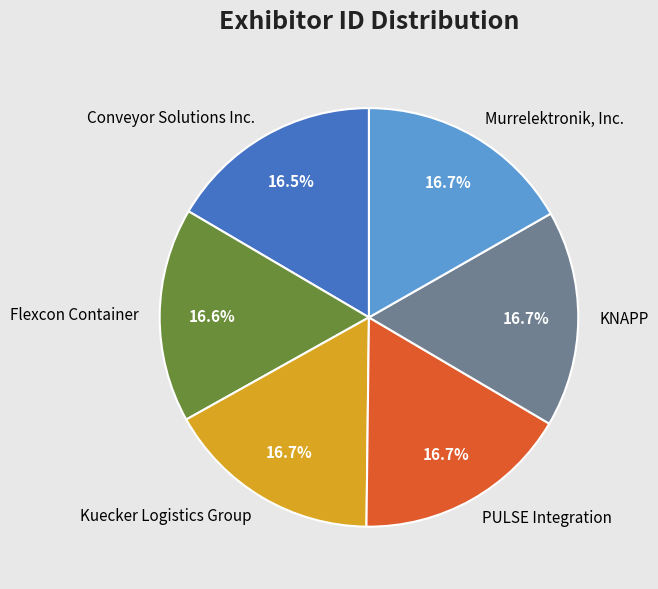

Is there a majority slice in this chart?

No